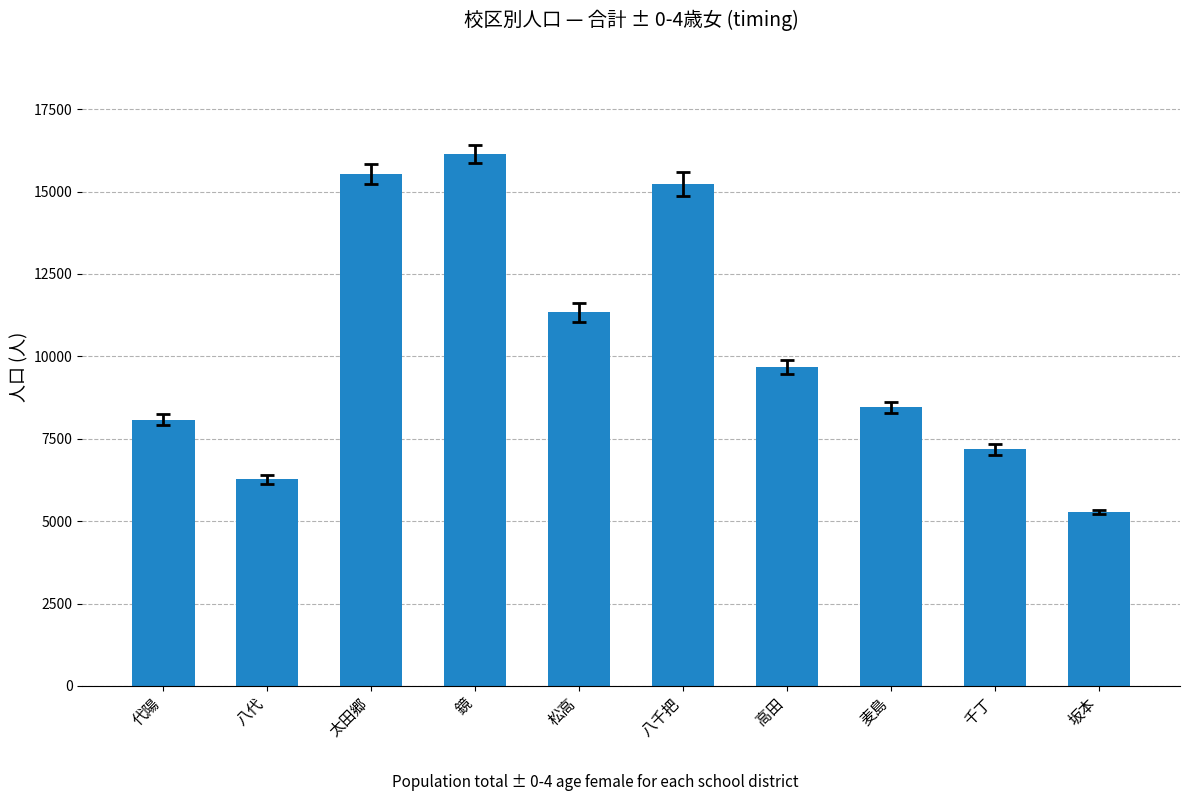

Where does the data first go above 9675?

太田郷